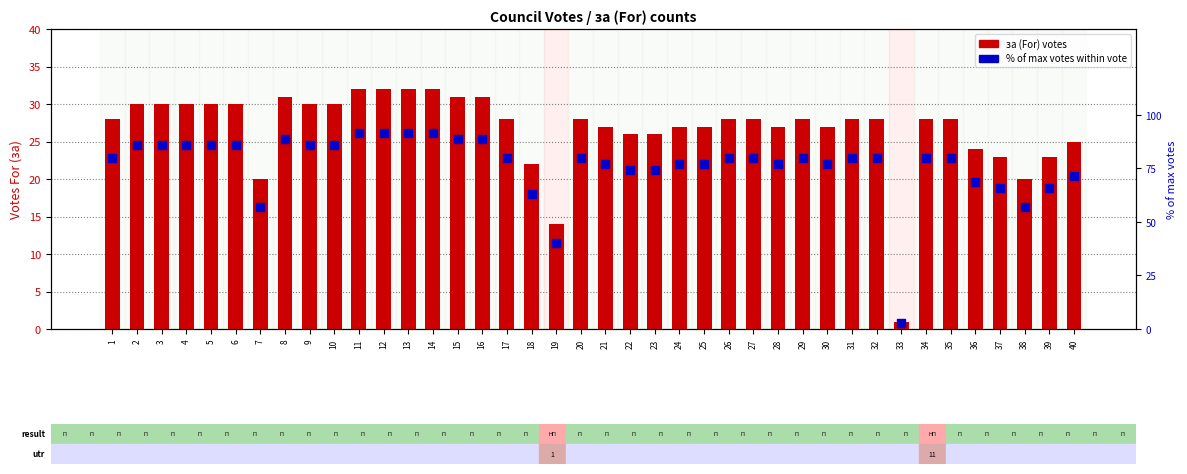

At how many categories does at least one series exceed 36?

39